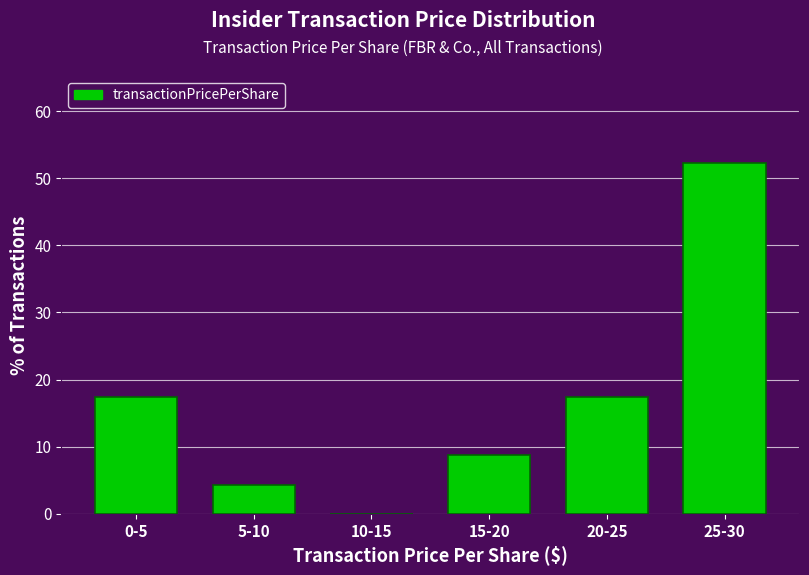

Reading right to left, extract all data points from this chart.

25-30=52.2	20-25=17.4	15-20=8.7	10-15=0.0	5-10=4.3	0-5=17.4